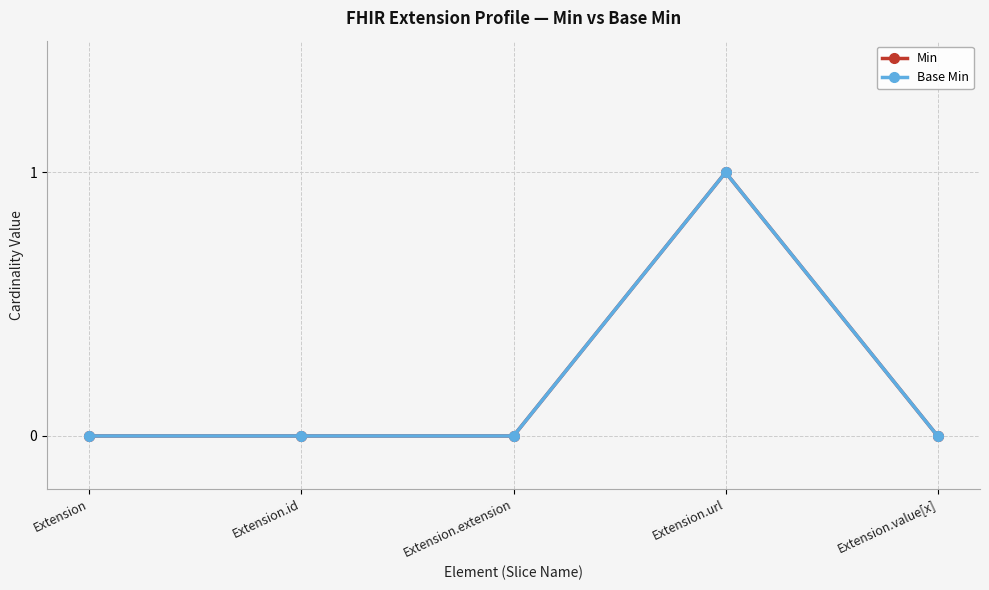

What is the difference between the maximum and second lowest values in the Min series?

1